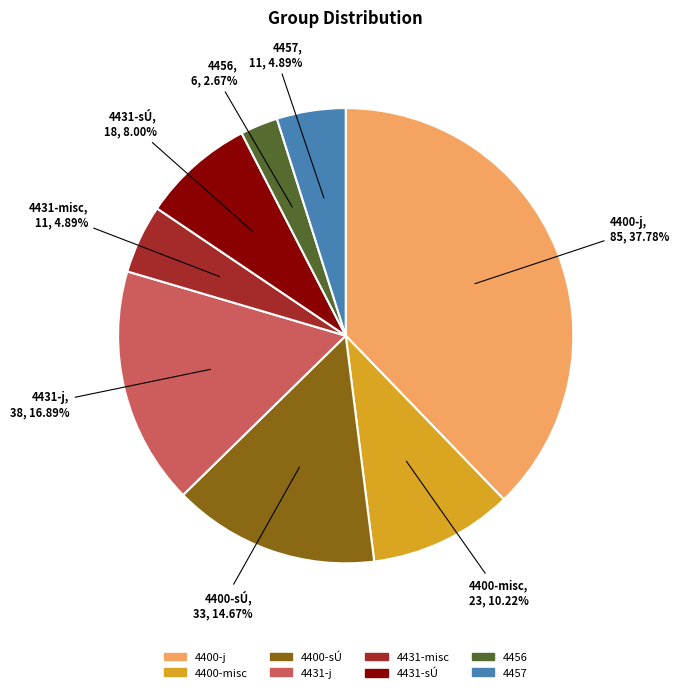

Is the sum of 4431-sÚ and 4457 greater than half?

No